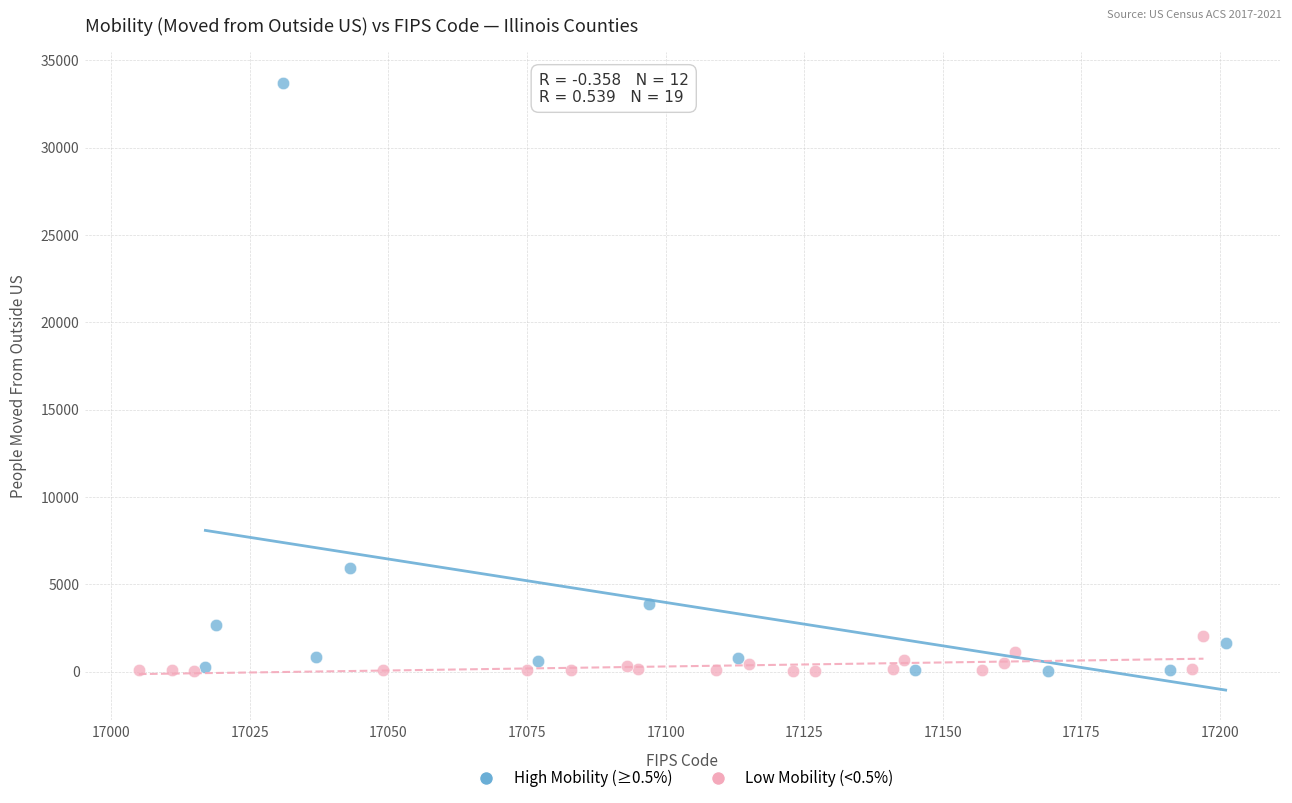

Which series has the largest Y range (max minus min)?

High Mobility (≥0.5%)